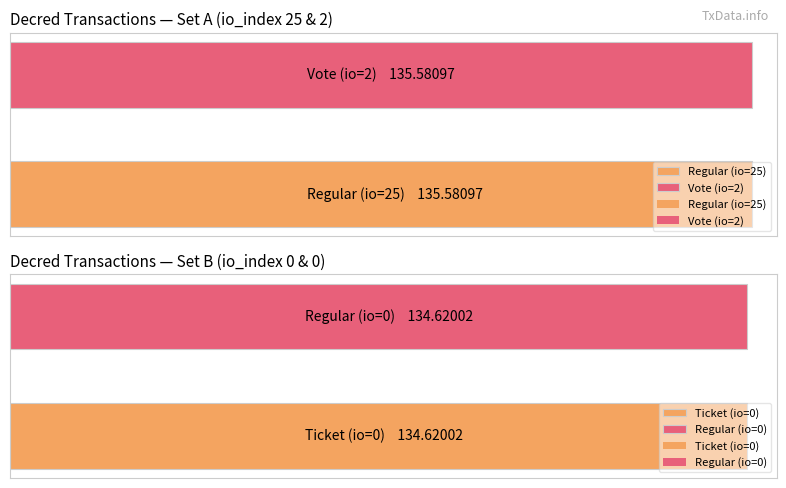

What is the sum of all values?

540.4